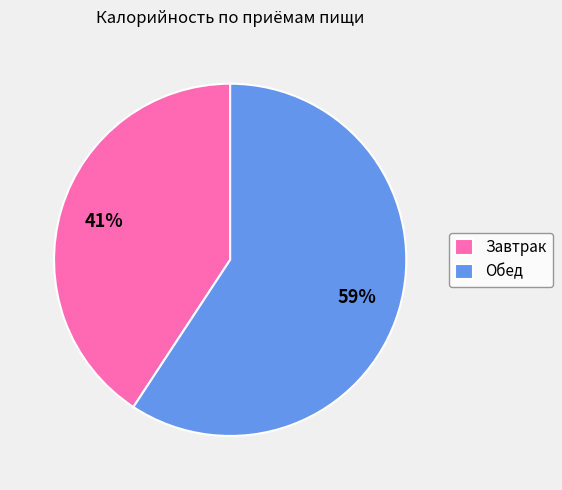

To the nearest percent, what is the combined percentage of Завтрак and Обед?

100%